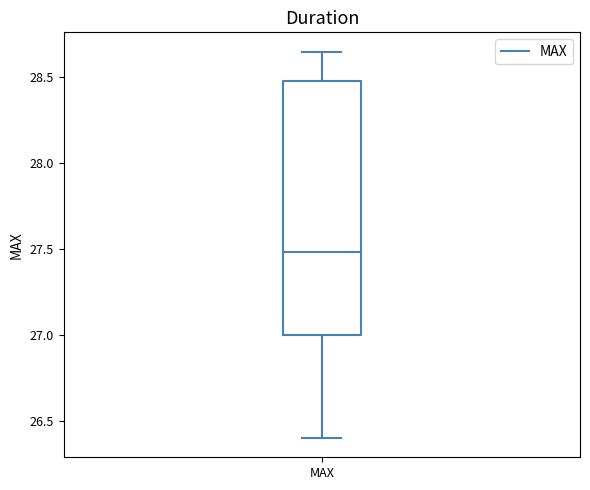

Transcribe this box plot: give where the median line is, the range the box spans, and where the two whiskers end, as read against the y-axis. The values are not printed on the chart, so give them approximately, as read against the axis.

median 27.50, box 27.00 to 28.50, whiskers 26.40 to 28.65